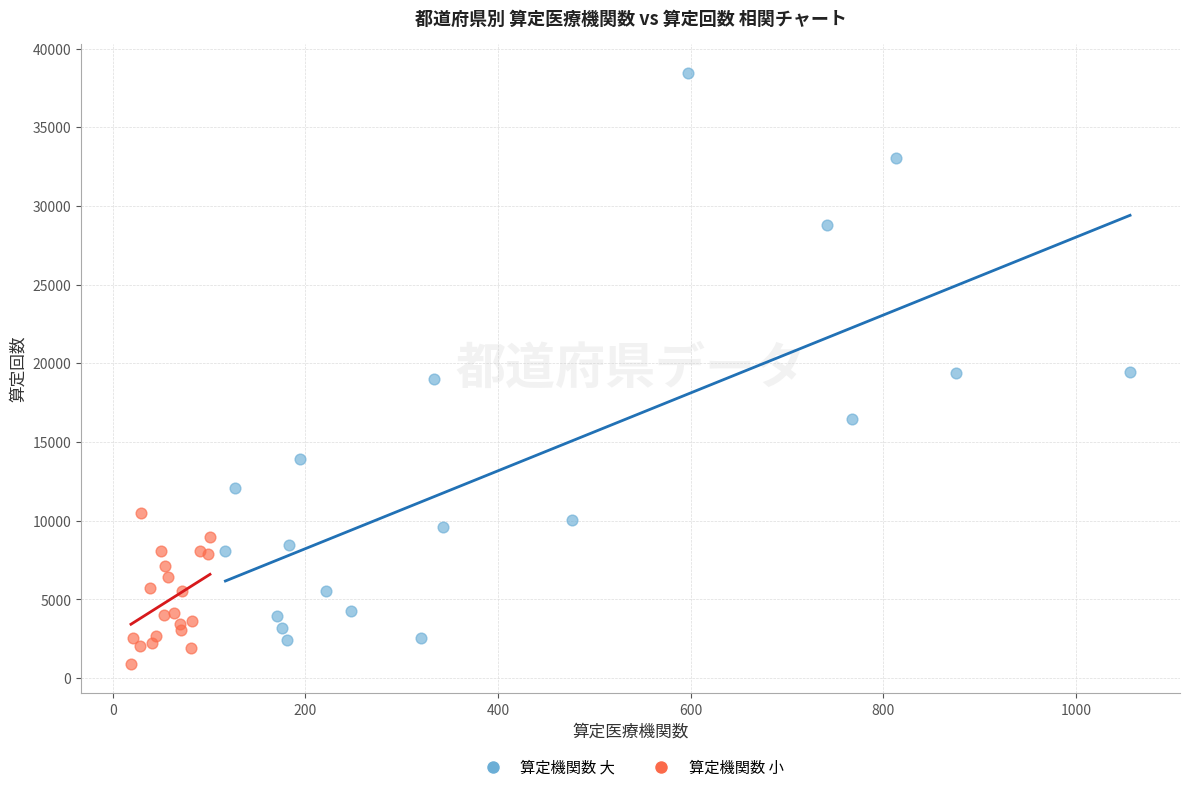

Which series has the largest Y range (max minus min)?

算定機関数 大